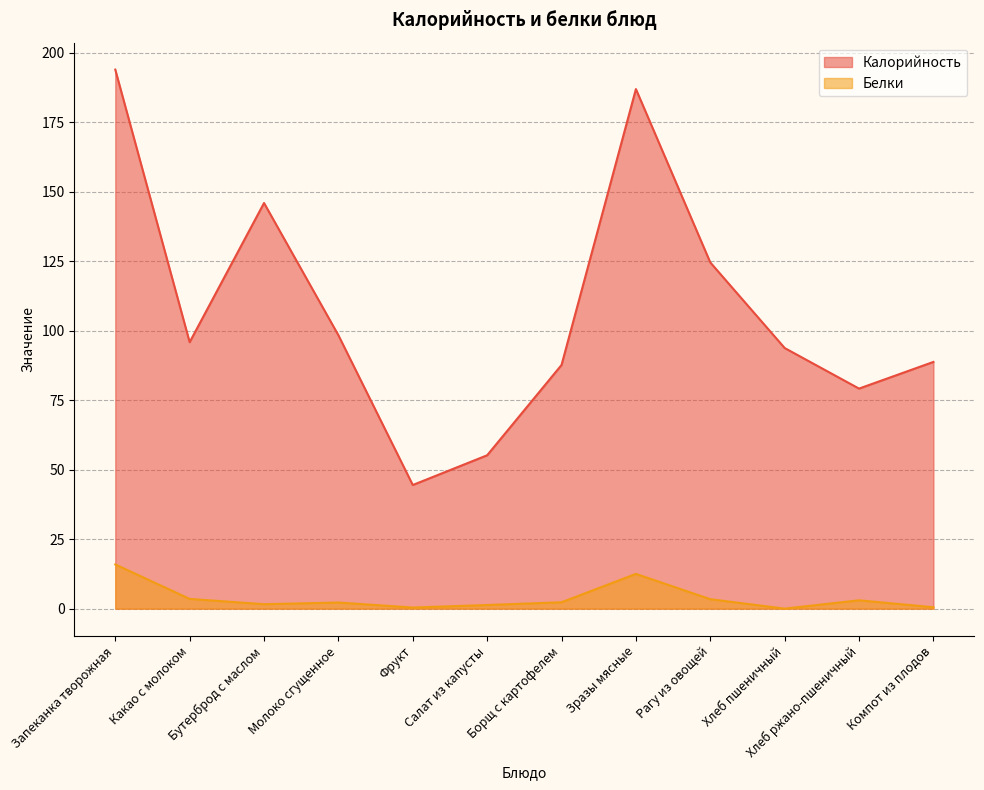

How many positive values does the Белки series have?

11